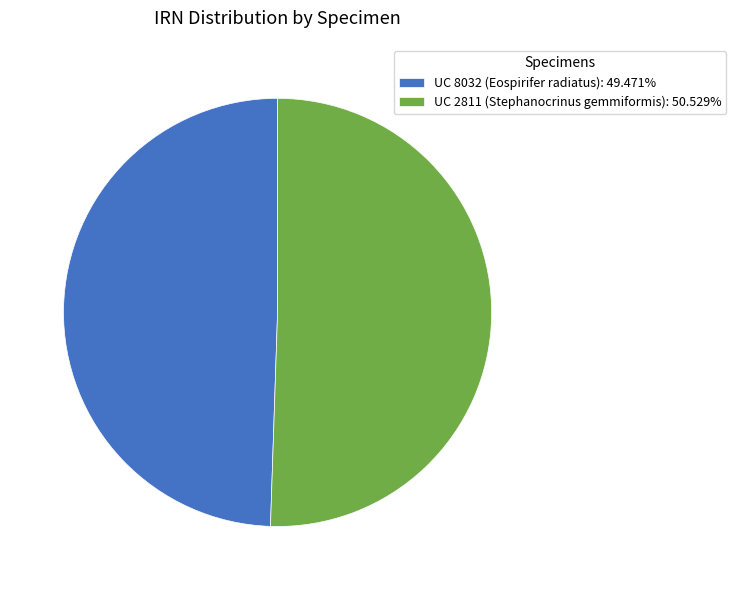

Is there a majority slice in this chart?

Yes